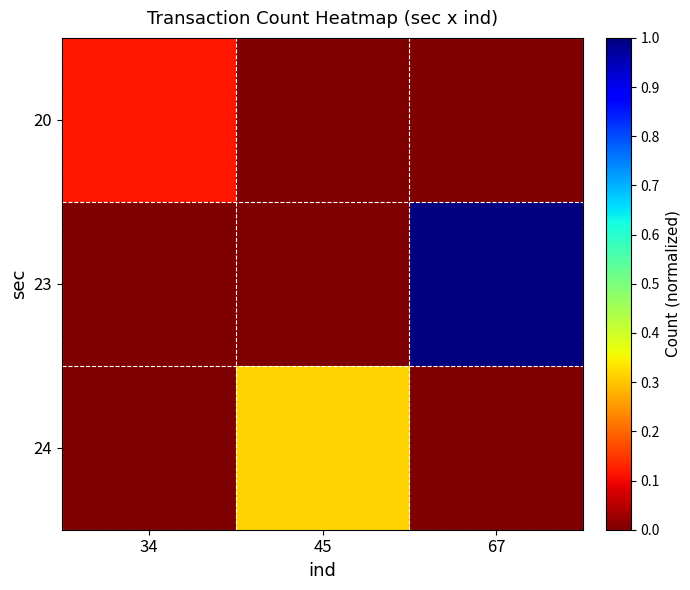

At how many categories does at least one series exceed 0?

3